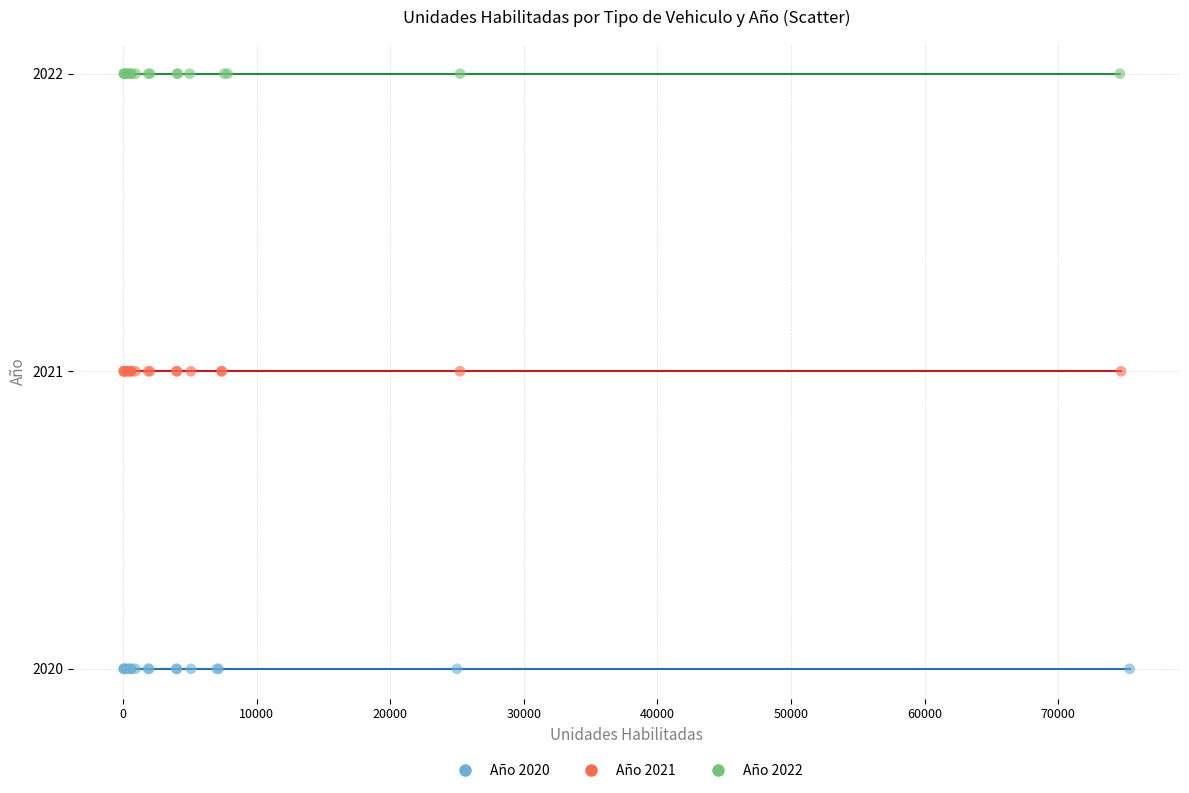

Which series reaches the maximum Y coordinate?

Año 2022